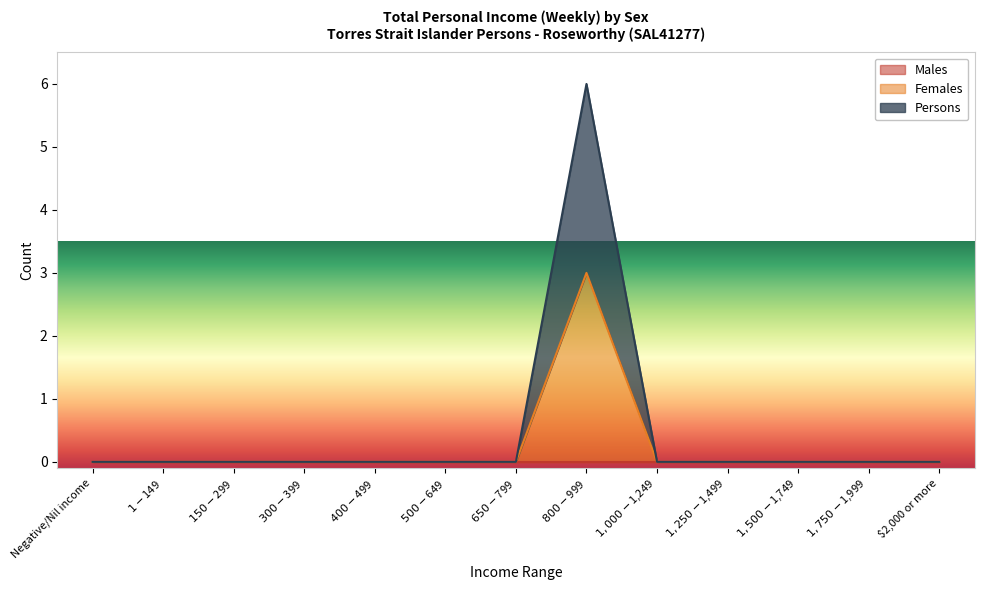

Which category has the lowest value in the Persons series?

Negative/Nil income